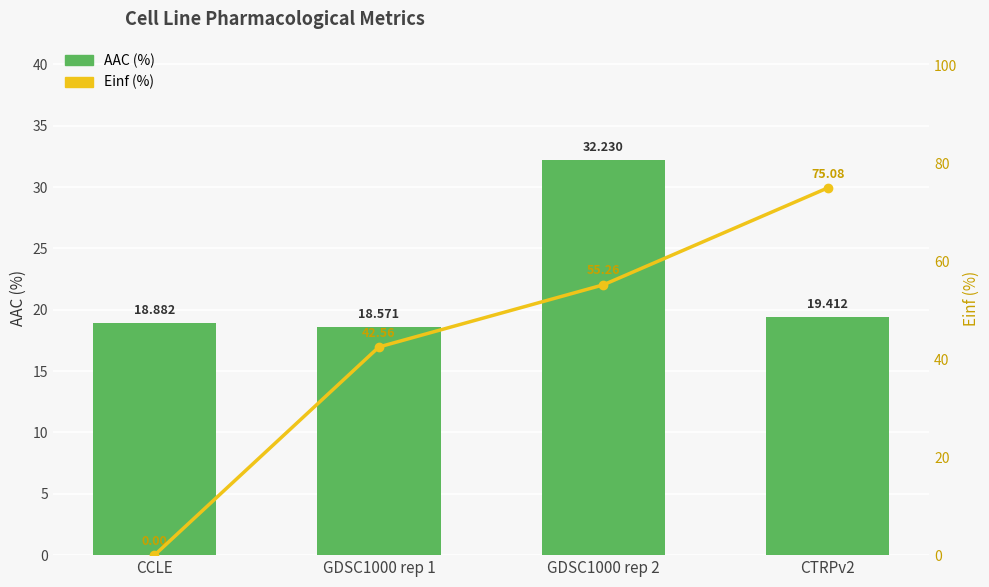

Is the value of AAC (%) at CTRPv2 greater than the value of Einf (%) at CCLE?

Yes